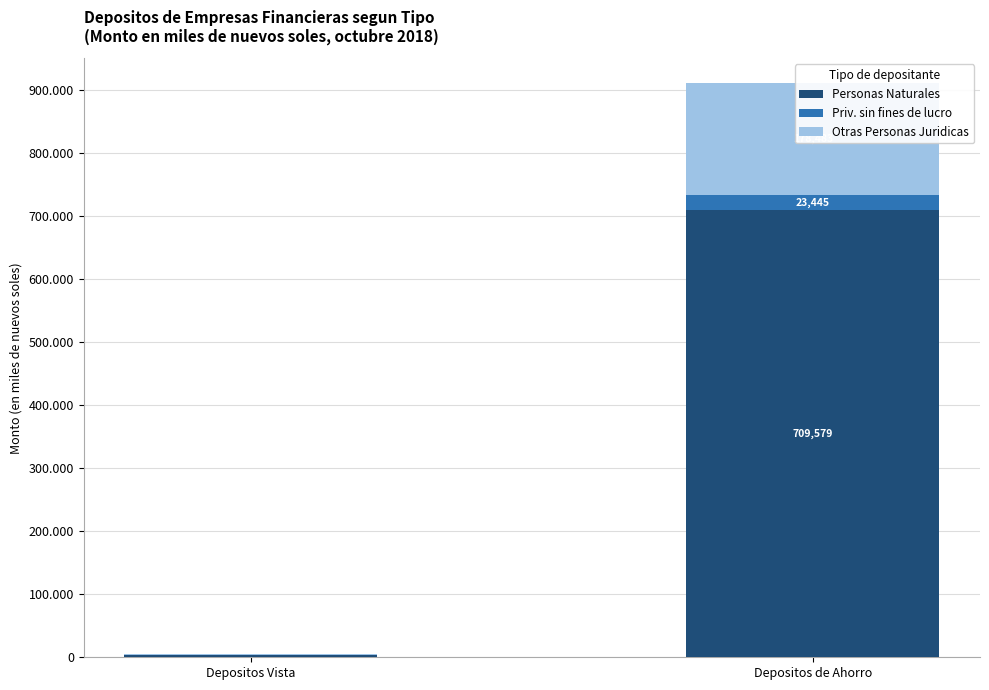

Rank the series at Depositos Vista from lowest to highest value.

Priv. sin fines de lucro, Otras Personas Juridicas, Personas Naturales